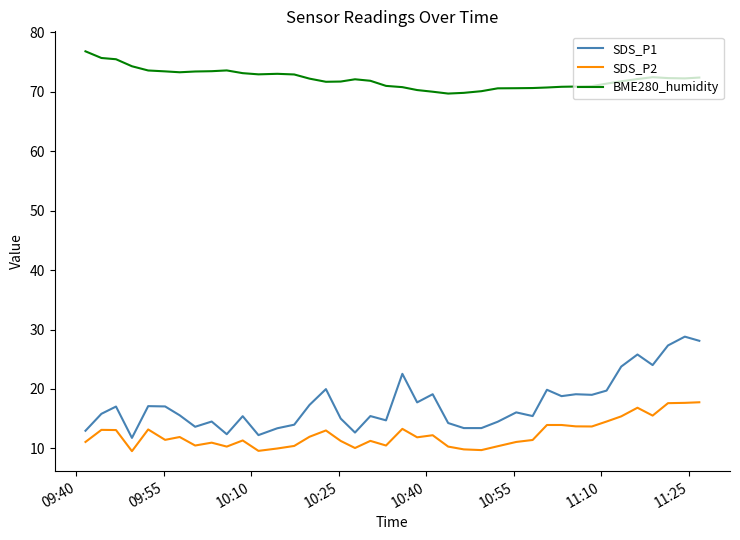

At how many categories does at least one series exceed 42?

40